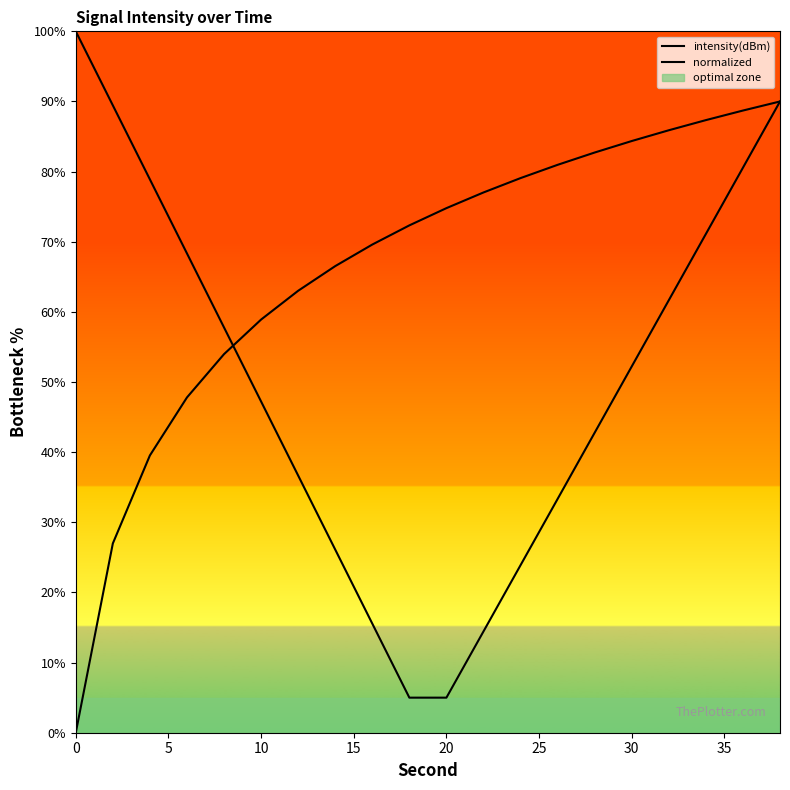

True or false: intensity(dBm) has more than 2 interior local peaks.

False